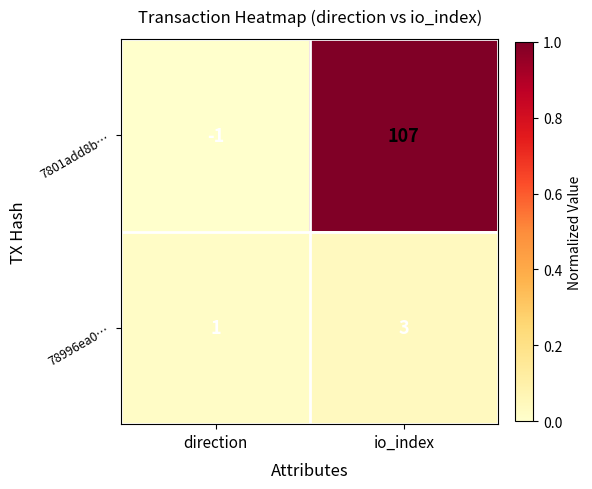

How many data points in 7801add8b… are less than 107?

1